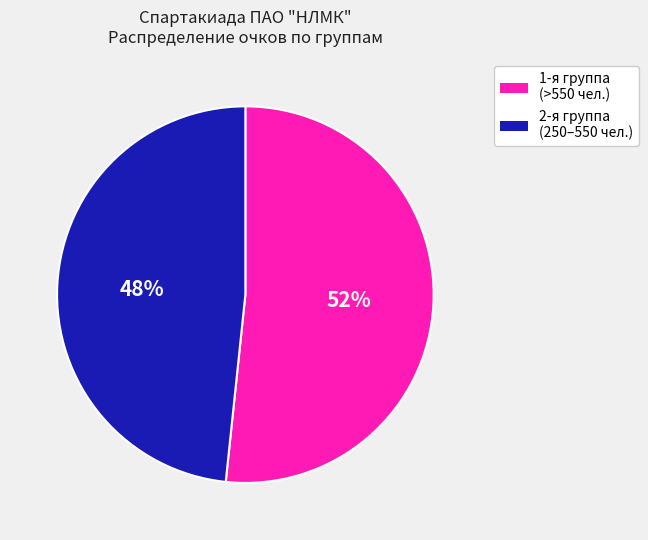

To the nearest percent, what is the average slice percentage?

50%